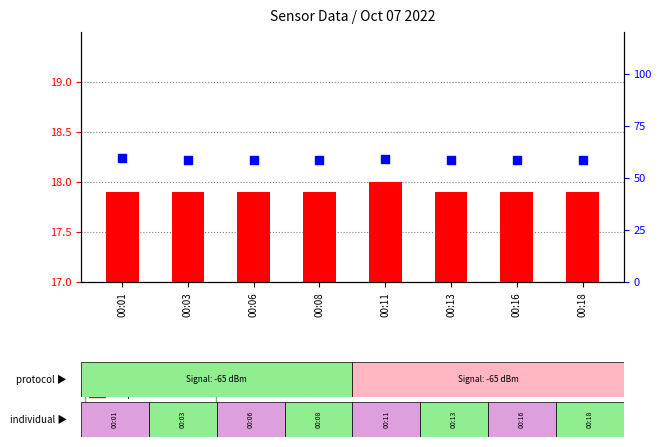

What are all the series names shown in the legend?

temperature value, humidity % within sample